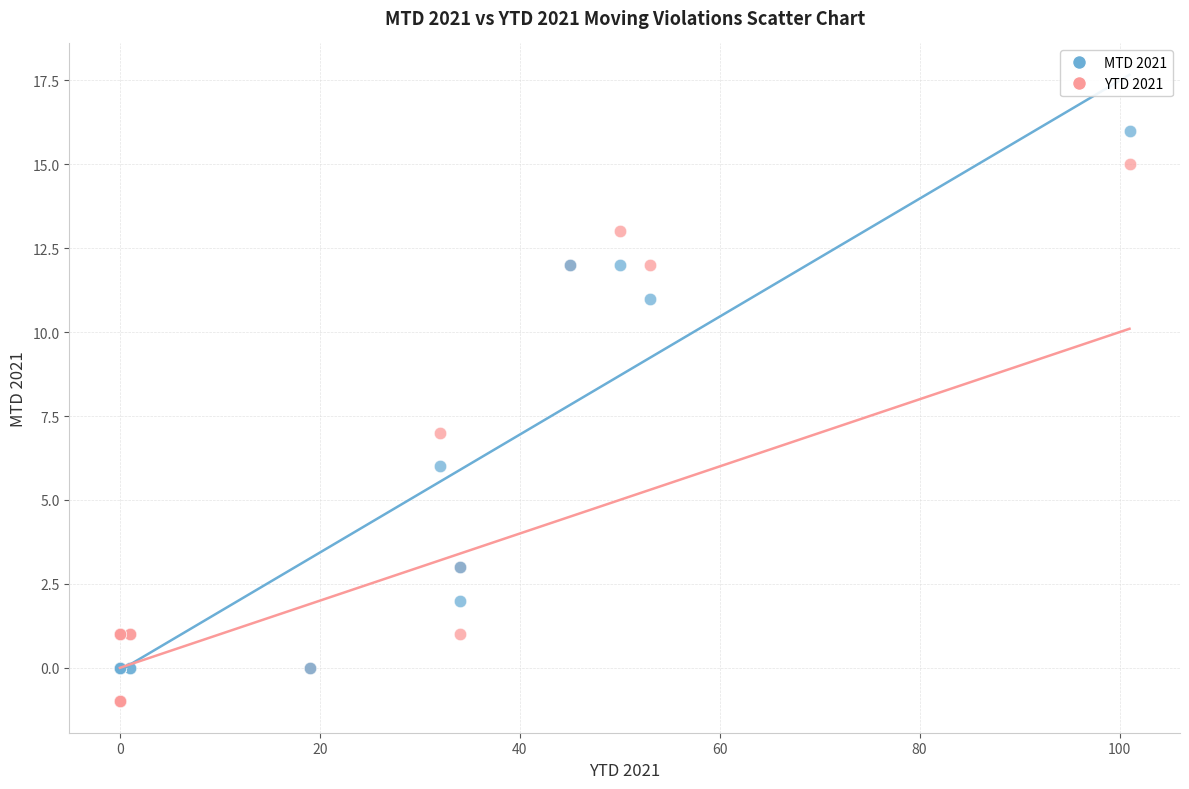

In the MTD 2021 series, what Y value is closest to 8?

6